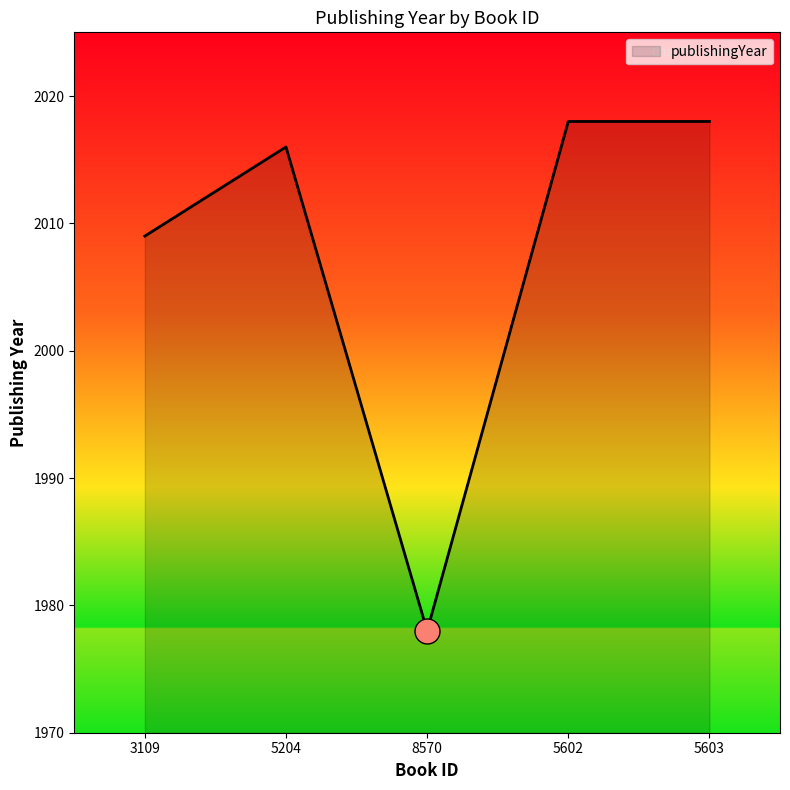

The value at 5603 is 2018. True or false?

True